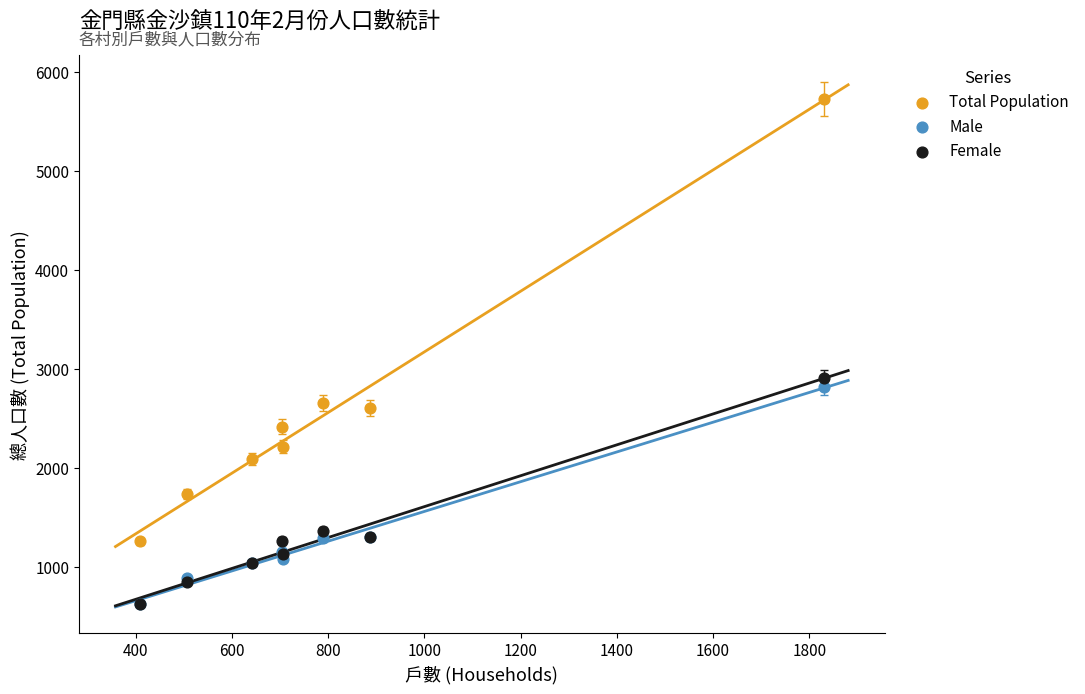

What are all the series names shown in the legend?

Total Population, Male, Female